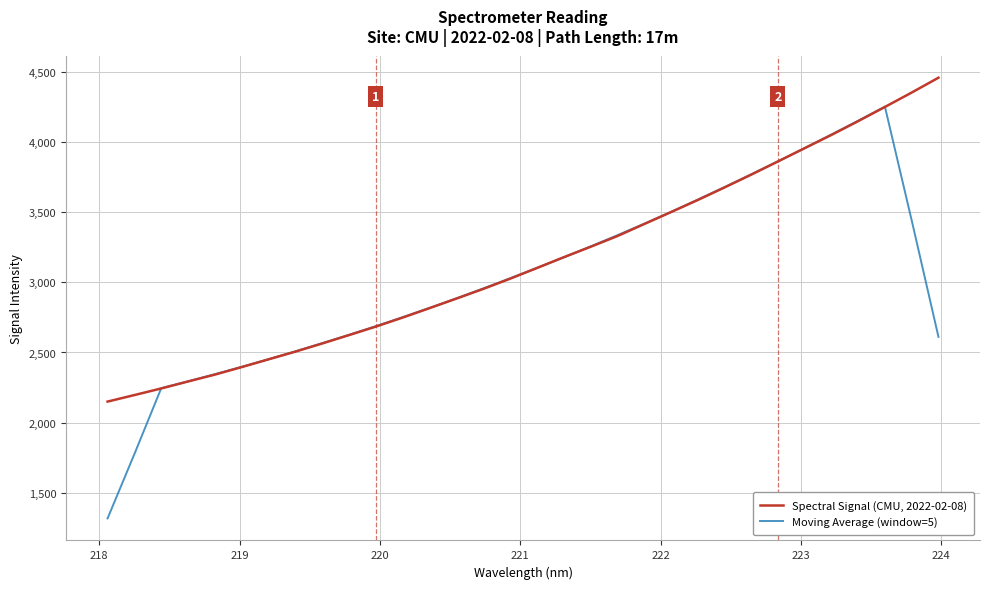

What is the minimum value for Moving Average (window=5)?

1318.2